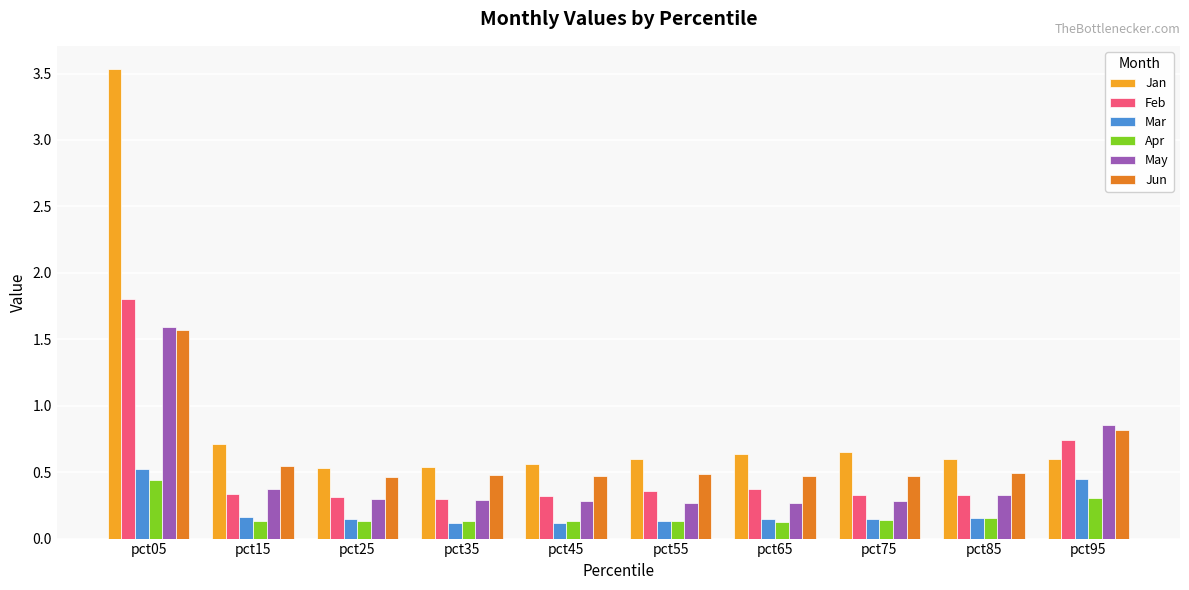

What is the sum of all Mar values?

2.1